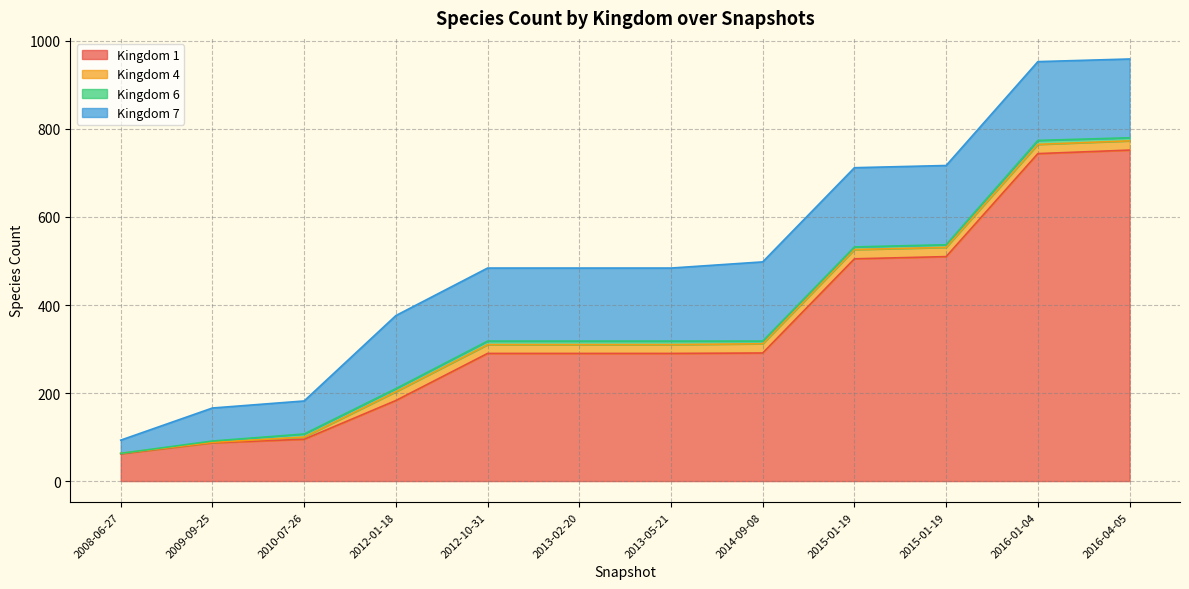

How many lines are shown in the chart?

4